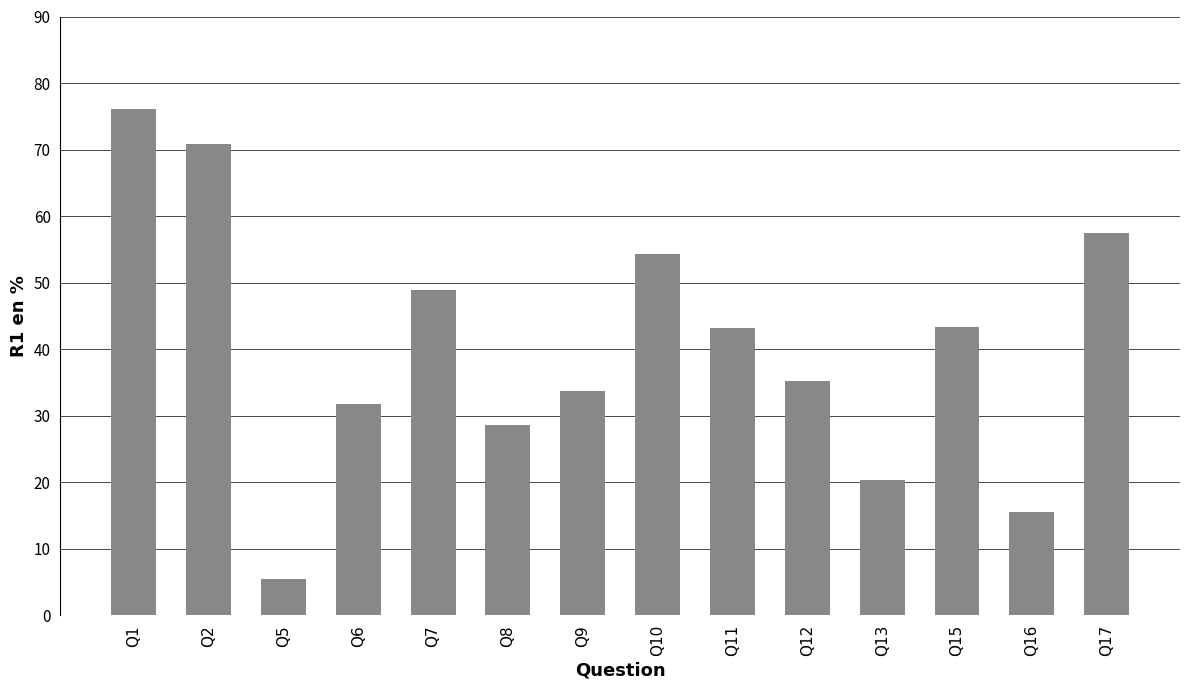

Read the value at Q7.

49.0